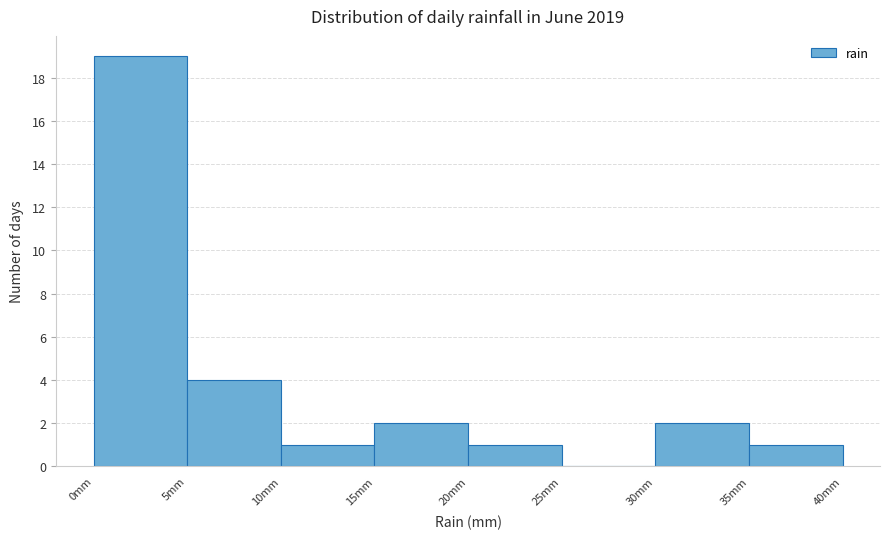

Reading left to right, list every bar in this chart as the range it spans on the x-axis followed by its height. The values are not printed on the chart, so give them approximately, as read against the axis.

0 to 5: 19
5 to 10: 4
10 to 15: 1
15 to 20: 2
20 to 25: 1
25 to 30: 0
30 to 35: 2
35 to 40: 1